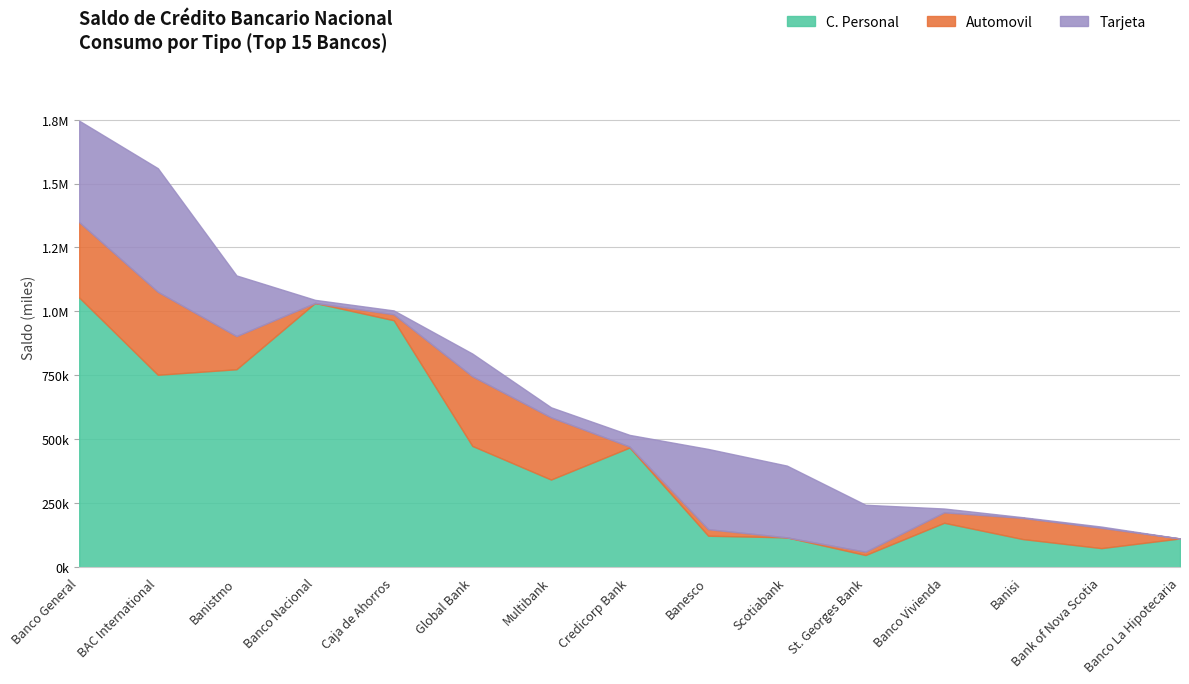

How many series are shown in this chart?

3